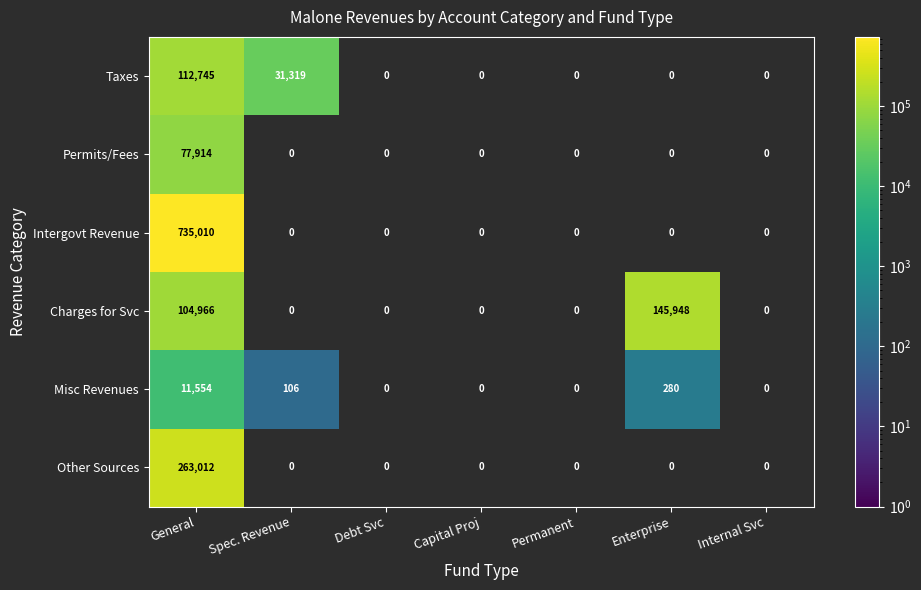

What is the total value across all series at General?

1305201